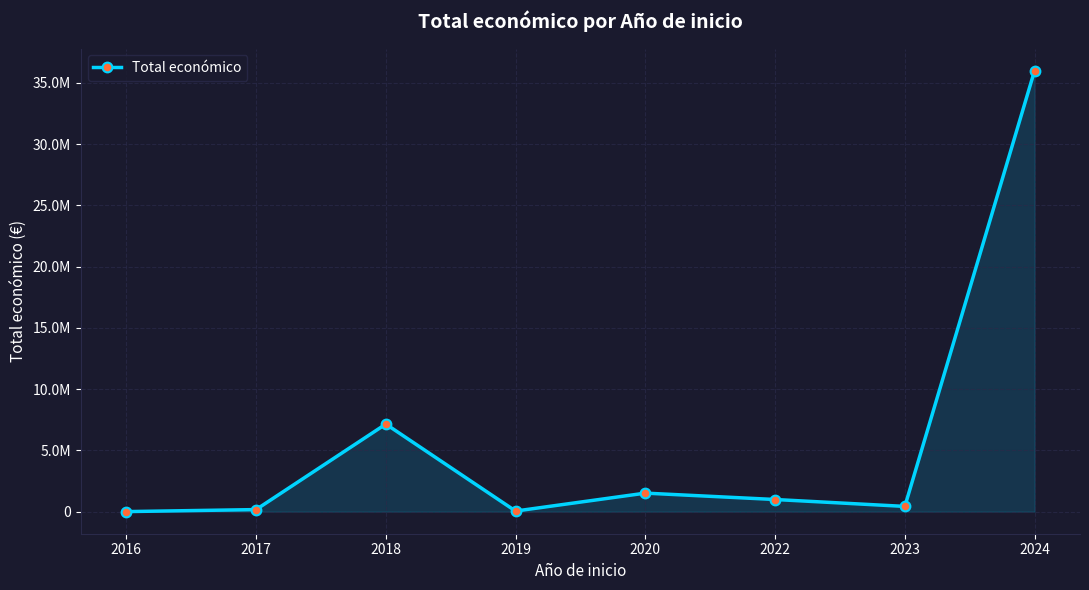

Reading right to left, extract all data points from this chart.

2024=35997271	2023=429355	2022=992737	2020=1513726	2019=50000	2018=7147863	2017=170121	2016=5718